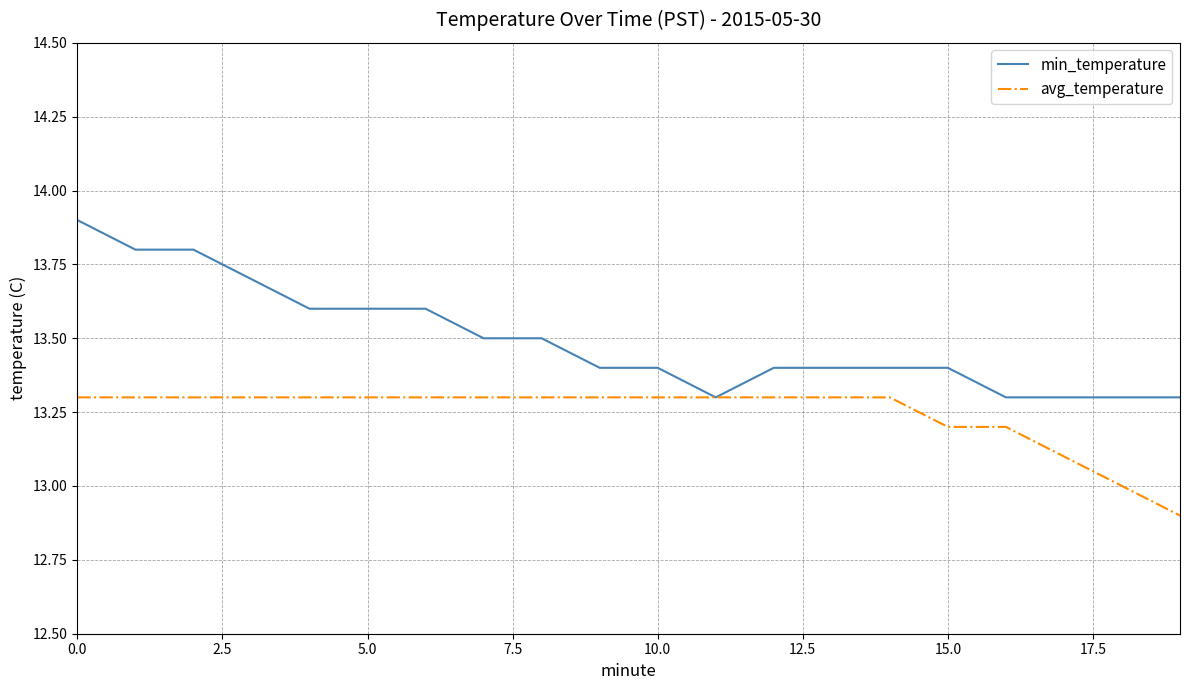

List the series in order of their overall mean, lowest first.

avg_temperature, min_temperature